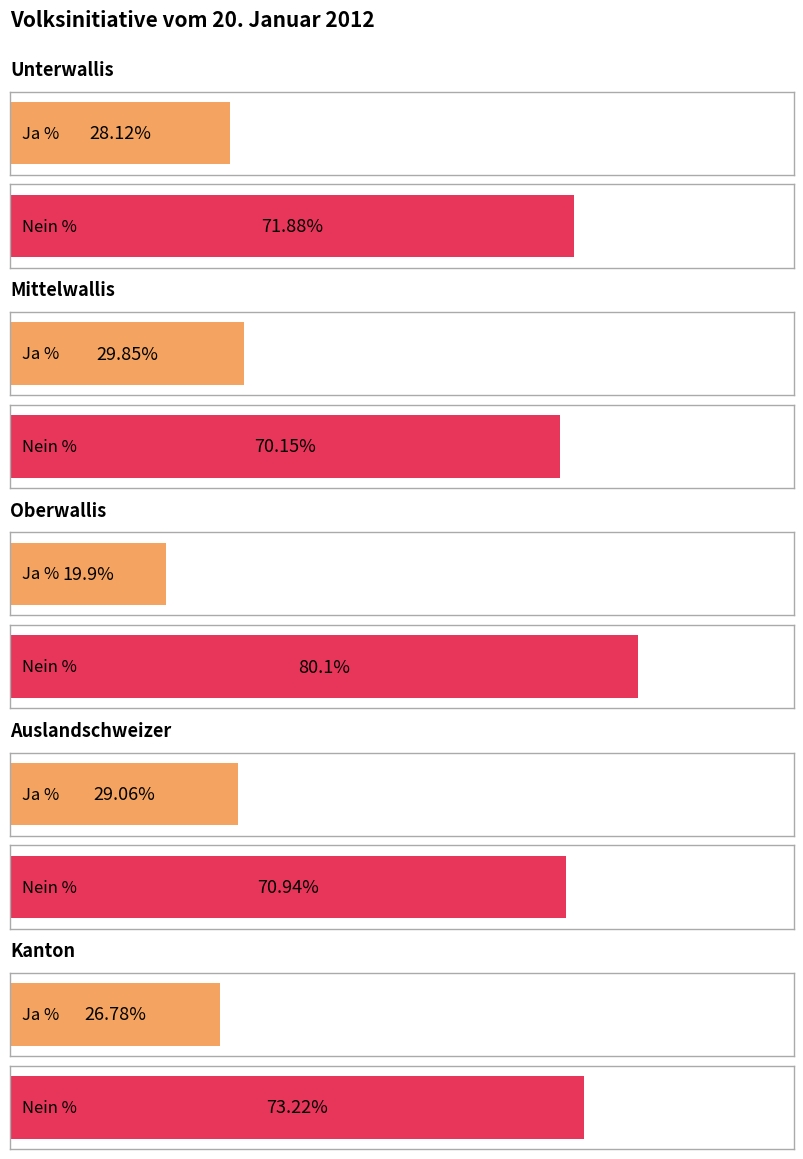

List the labels in order of Nein % value, largest first.

Oberwallis, Kanton, Unterwallis, Auslandschweizer, Mittelwallis